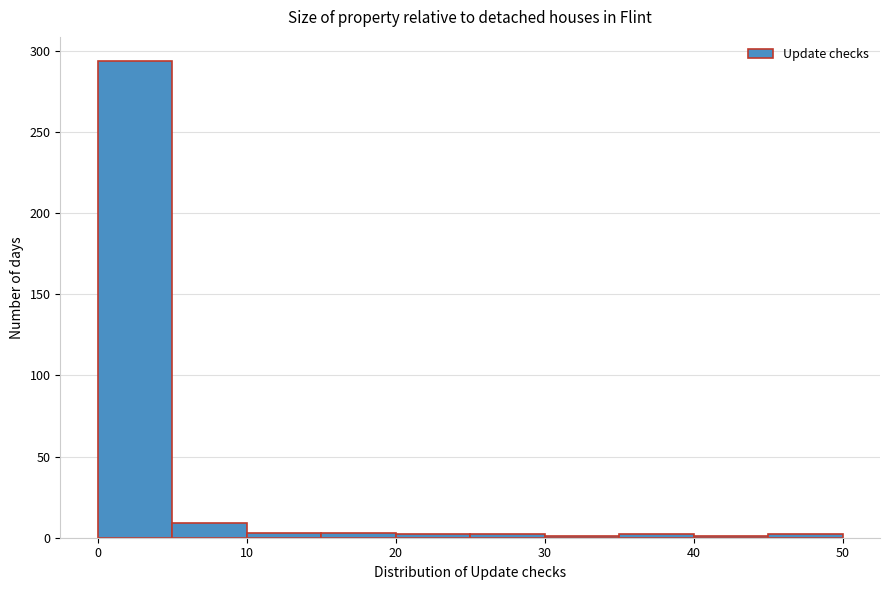

Reading left to right, list every bar in this chart as the range it spans on the x-axis followed by its height. The values are not printed on the chart, so give them approximately, as read against the axis.

0 to 5: 295
5 to 10: 10
10 to 15: under 5
15 to 20: under 5
20 to 25: under 5
25 to 30: under 5
30 to 35: under 5
35 to 40: under 5
40 to 45: under 5
45 to 50: under 5